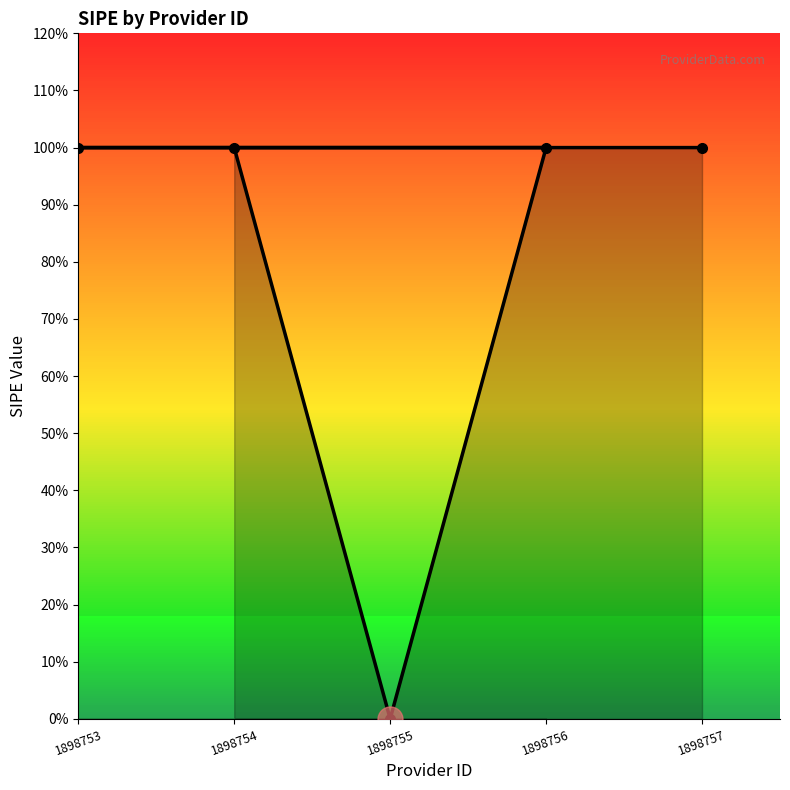

Rank the categories by value from lowest to highest.

1898755, 1898754, 1898756, 1898753, 1898757